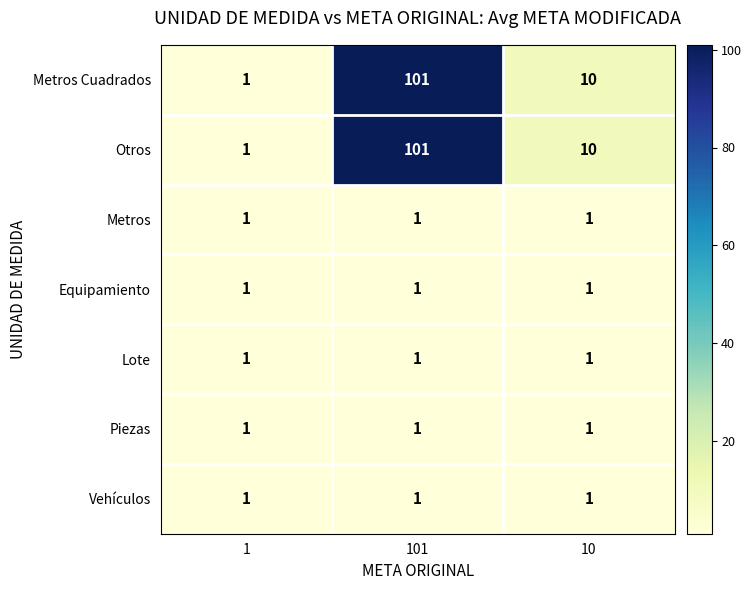

What is the total value across all series at 101?

207